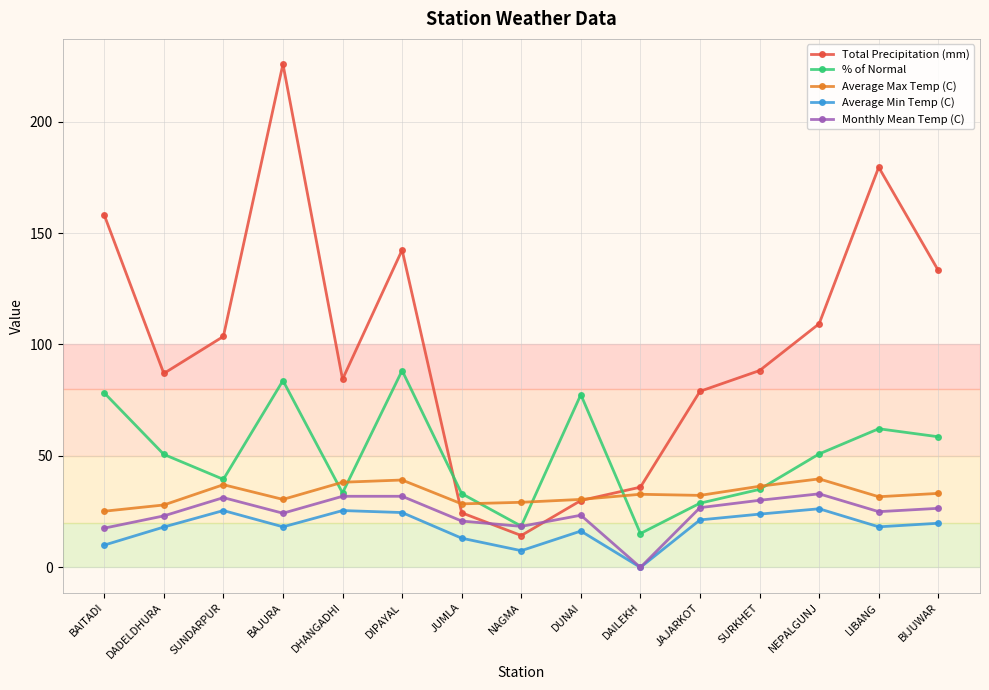

At how many categories does at least one series exceed 185?

1